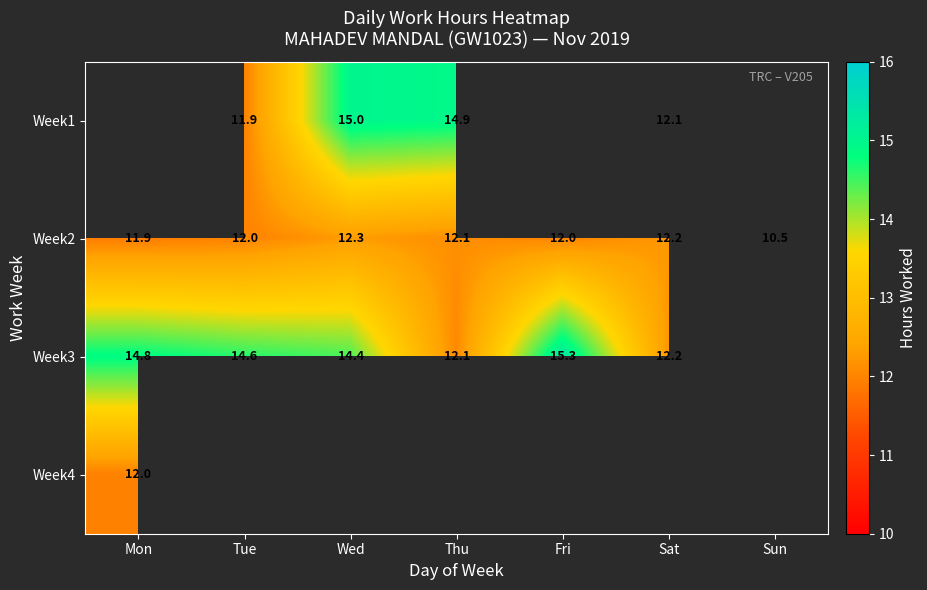

At which label does Week2 reach its minimum?

Sun